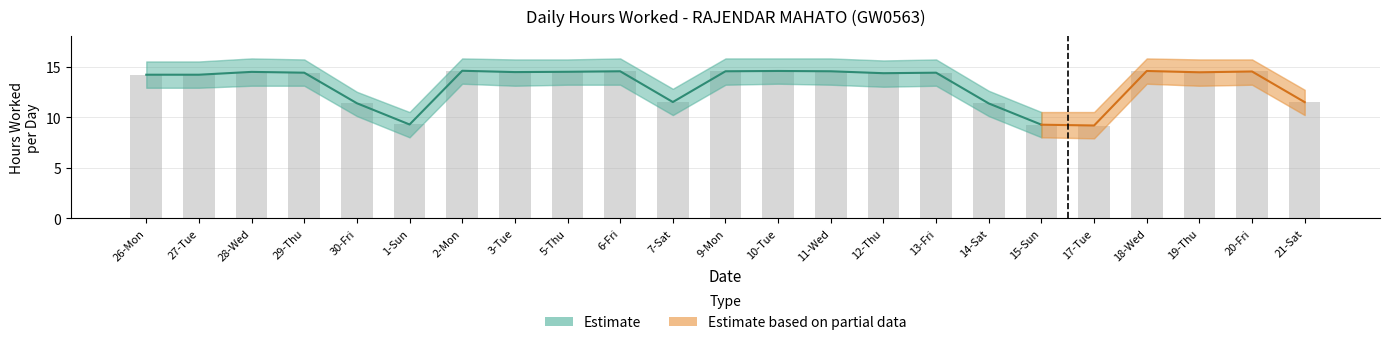

At how many categories does at least one series exceed 8?

23